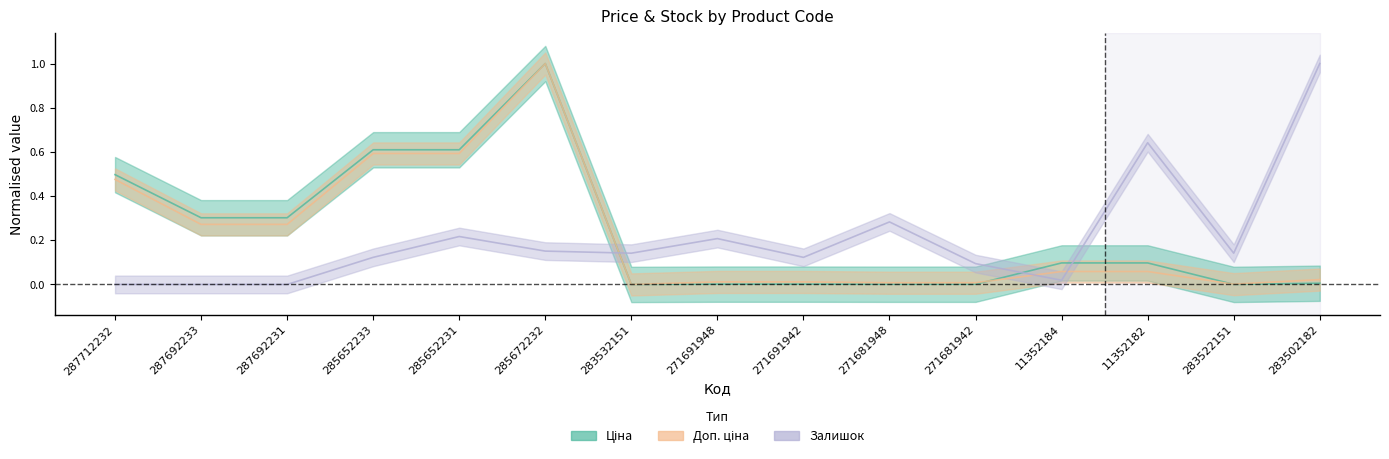

At which category is the sum across all series the highest?

285672232